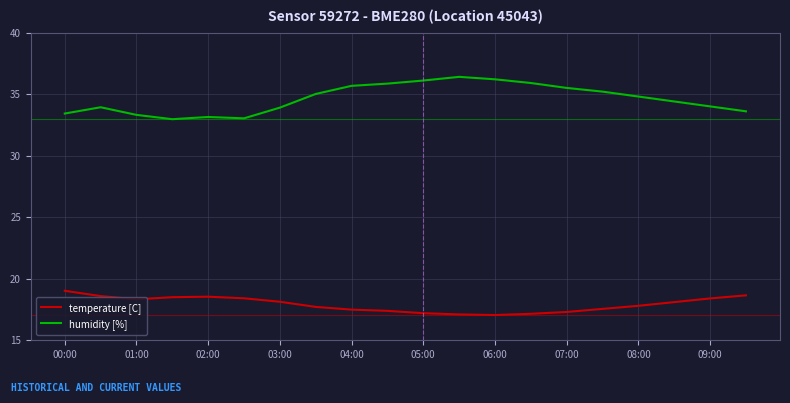

Which series has the largest total across all categories?

humidity [%]